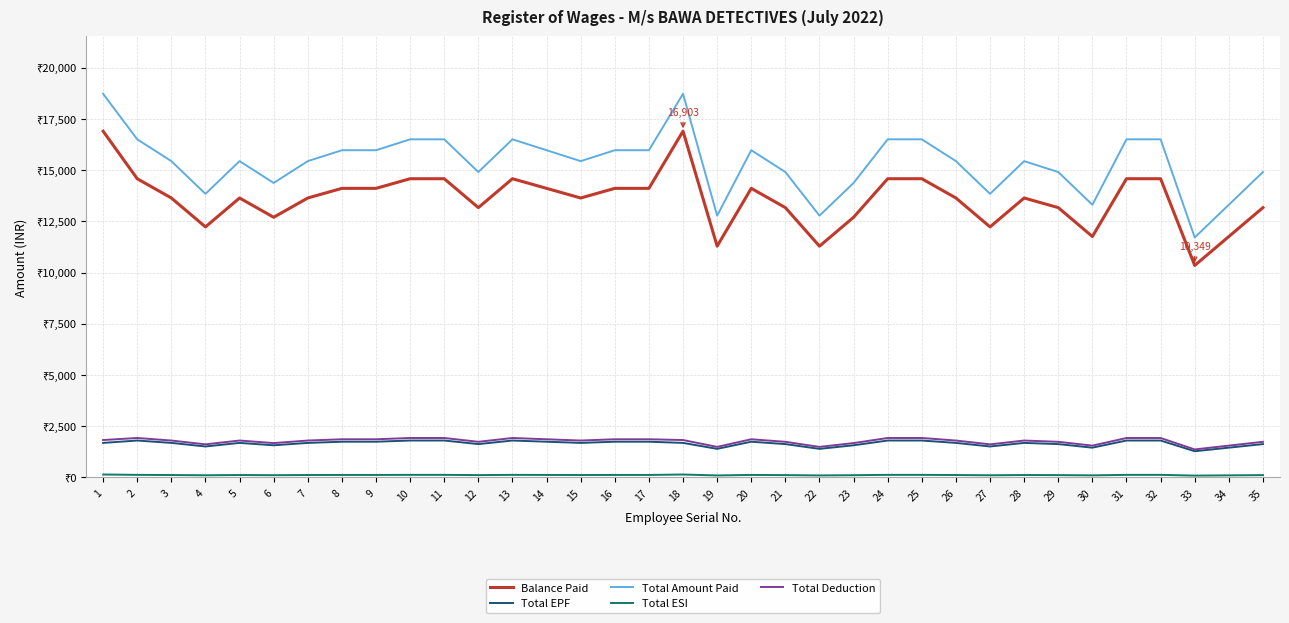

Reading left to right, list all the values displayed in this chart.

Balance Paid: 16903.0	14582.2	13641.4	12230.2	13641.4	12700.6	13641.4	14111.8	14111.8	14582.2	14582.2	13171.0	14582.2	14111.8	13641.4	14111.8	14111.8	16903.1	11289.5	14111.8	13171.0	11289.5	12700.6	14582.2	14582.2	13641.4	12230.2	13641.4	13171.0	11759.8	14582.2	14582.2	10348.7	11759.8	13171.0
Total EPF: 1684.0	1800.0	1683.9	1509.7	1683.9	1567.7	1683.9	1741.9	1741.9	1800.0	1800.0	1625.8	1800.0	1741.9	1683.9	1741.9	1741.9	1683.9	1393.5	1741.9	1625.8	1393.5	1567.7	1800.0	1800.0	1683.9	1509.7	1683.9	1625.8	1451.6	1800.0	1800.0	1277.4	1451.6	1625.8
Total Amount Paid: 18728.0	16506.0	15441.1	13843.7	15441.1	14376.2	15441.1	15973.5	15973.5	16506.0	16506.0	14908.6	16506.0	15973.5	15441.1	15973.5	15973.5	18727.5	12778.8	15973.5	14908.6	12778.8	14376.2	16506.0	16506.0	15441.1	13843.7	15441.1	14908.6	13311.3	16506.0	16506.0	11713.9	13311.3	14908.6
Total ESI: 141.0	123.8	115.8	103.8	115.8	107.8	115.8	119.8	119.8	123.8	123.8	111.8	123.8	119.8	115.8	119.8	119.8	140.5	95.8	119.8	111.8	95.8	107.8	123.8	123.8	115.8	103.8	115.8	111.8	99.8	123.8	123.8	87.8	99.8	111.8
Total Deduction: 1825.0	1923.8	1799.7	1613.5	1799.7	1675.6	1799.7	1861.7	1861.7	1923.8	1923.8	1737.6	1923.8	1861.7	1799.7	1861.7	1861.7	1824.3	1489.4	1861.7	1737.6	1489.4	1675.6	1923.8	1923.8	1799.7	1613.5	1799.7	1737.6	1551.5	1923.8	1923.8	1365.3	1551.5	1737.6